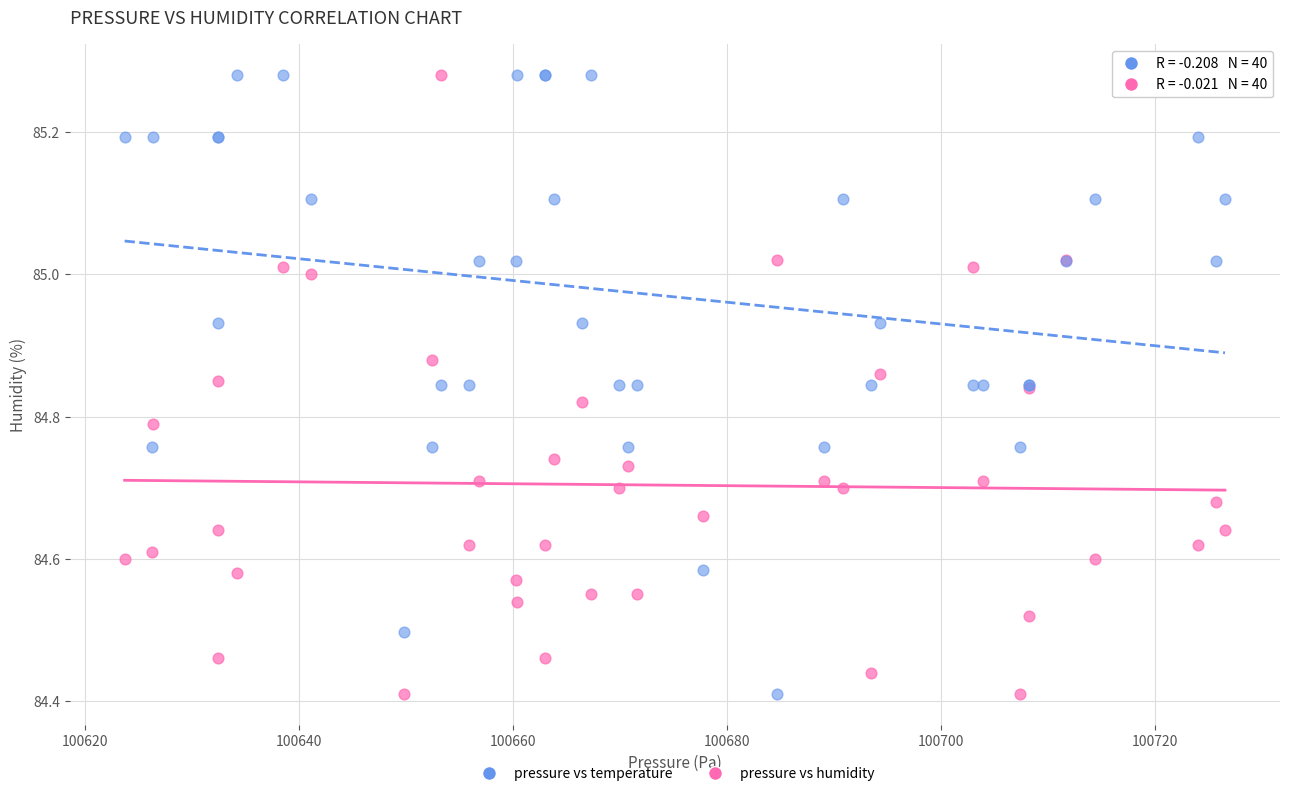

What is the X range (max minus min) for the scatter plot?

102.8